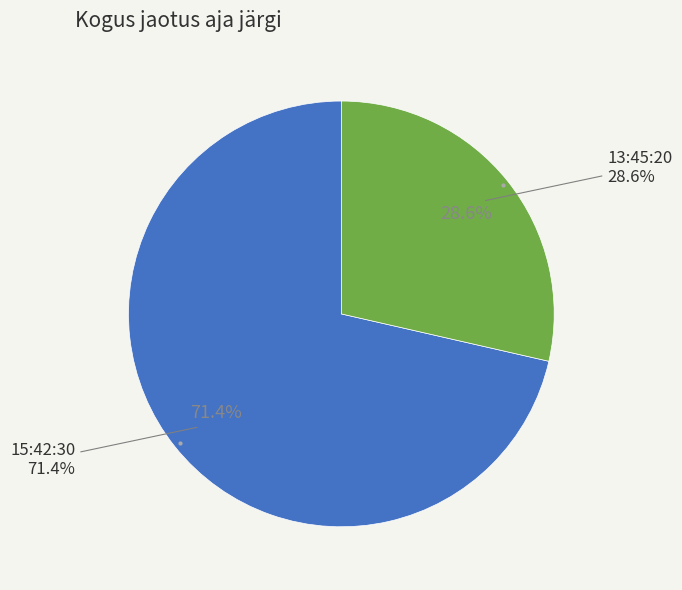

Is it true that 15:42:30 is 63% of the pie?

False